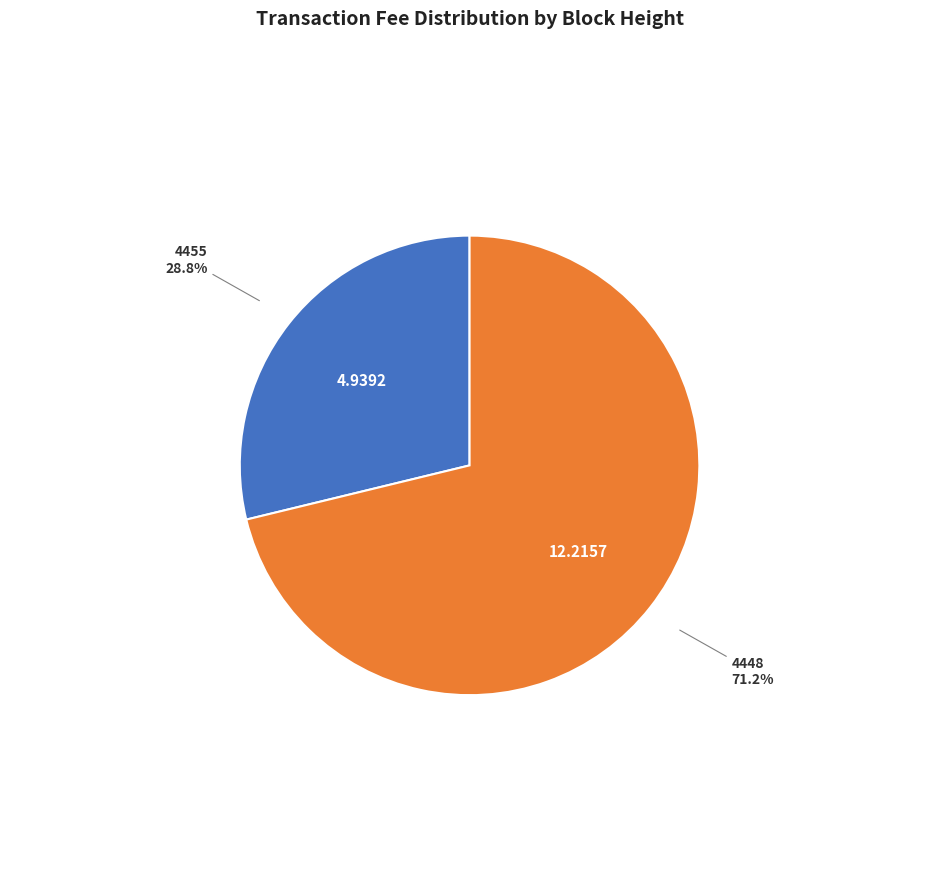

Which slice represents more than half of the pie?

4448